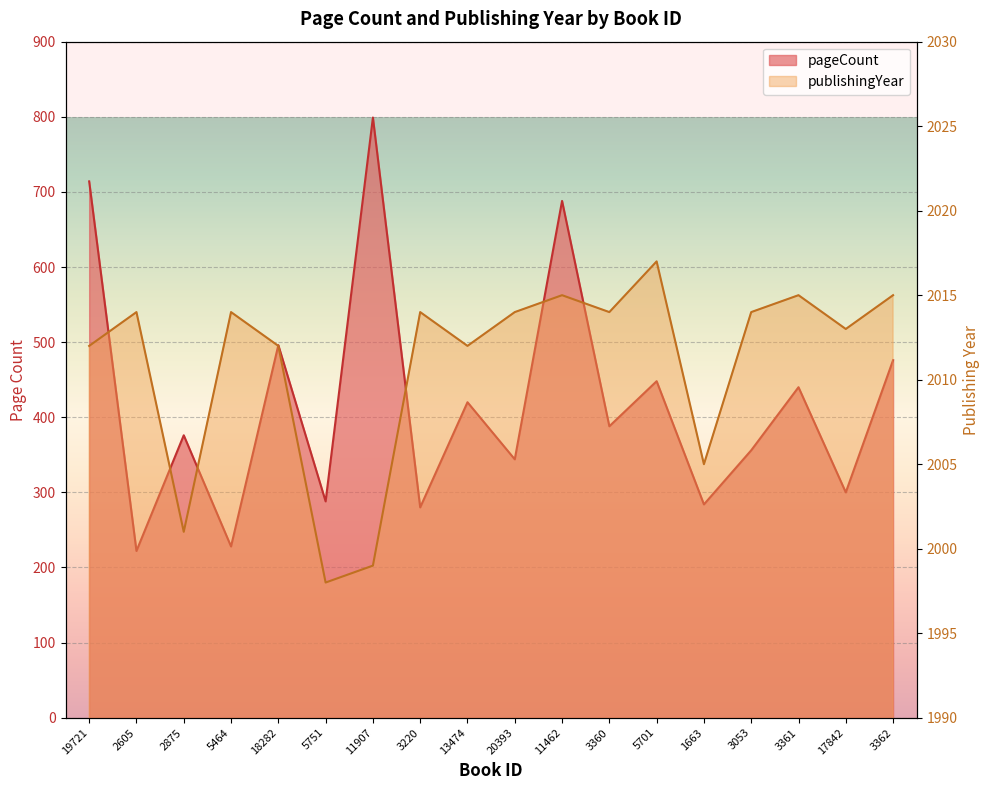

Does the chart display data point markers on the line(s)?

No